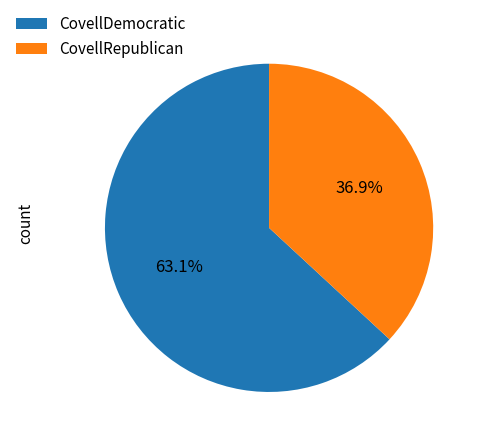

Which has a higher value, CovellRepublican or CovellDemocratic?

CovellDemocratic